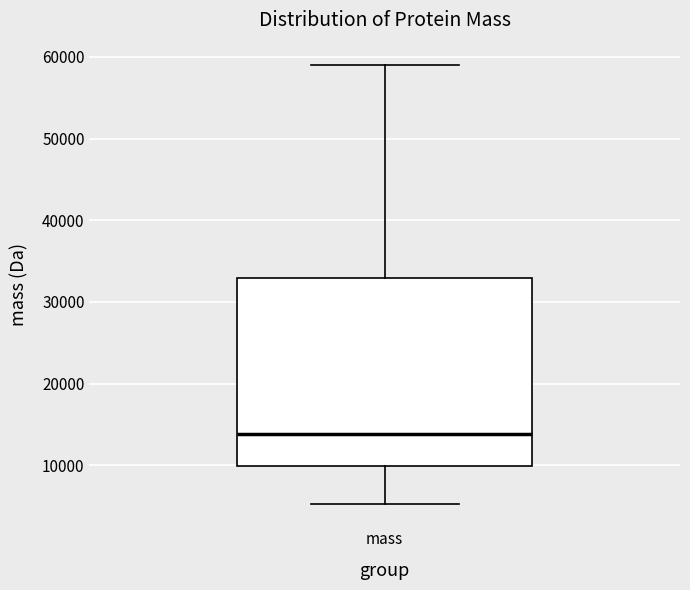

Where does the upper whisker of the box for mass end on the y-axis? The values are not printed on the chart, so give them approximately, as read against the axis.

59000